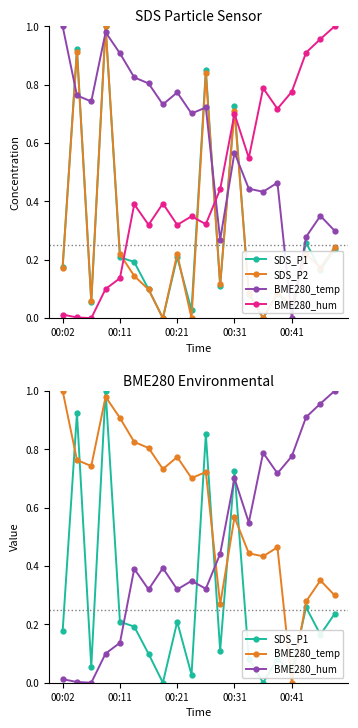

Between 6 and 14, which series saw the biggest shift?

BME280_hum